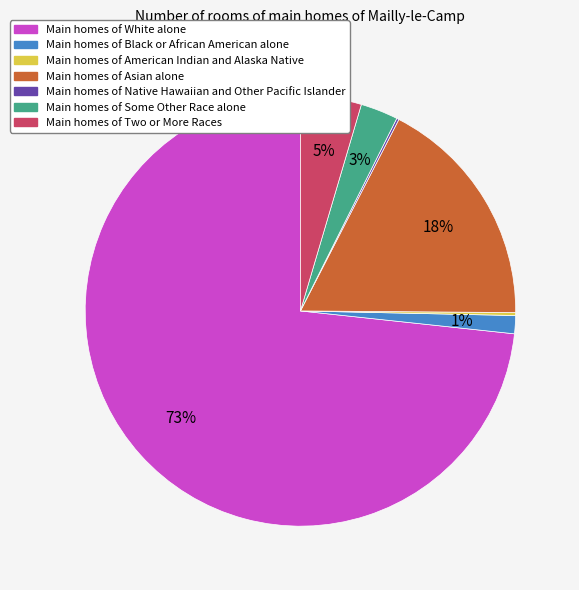

To the nearest percent, what is the difference between the largest and smallest slice percentages?

73%